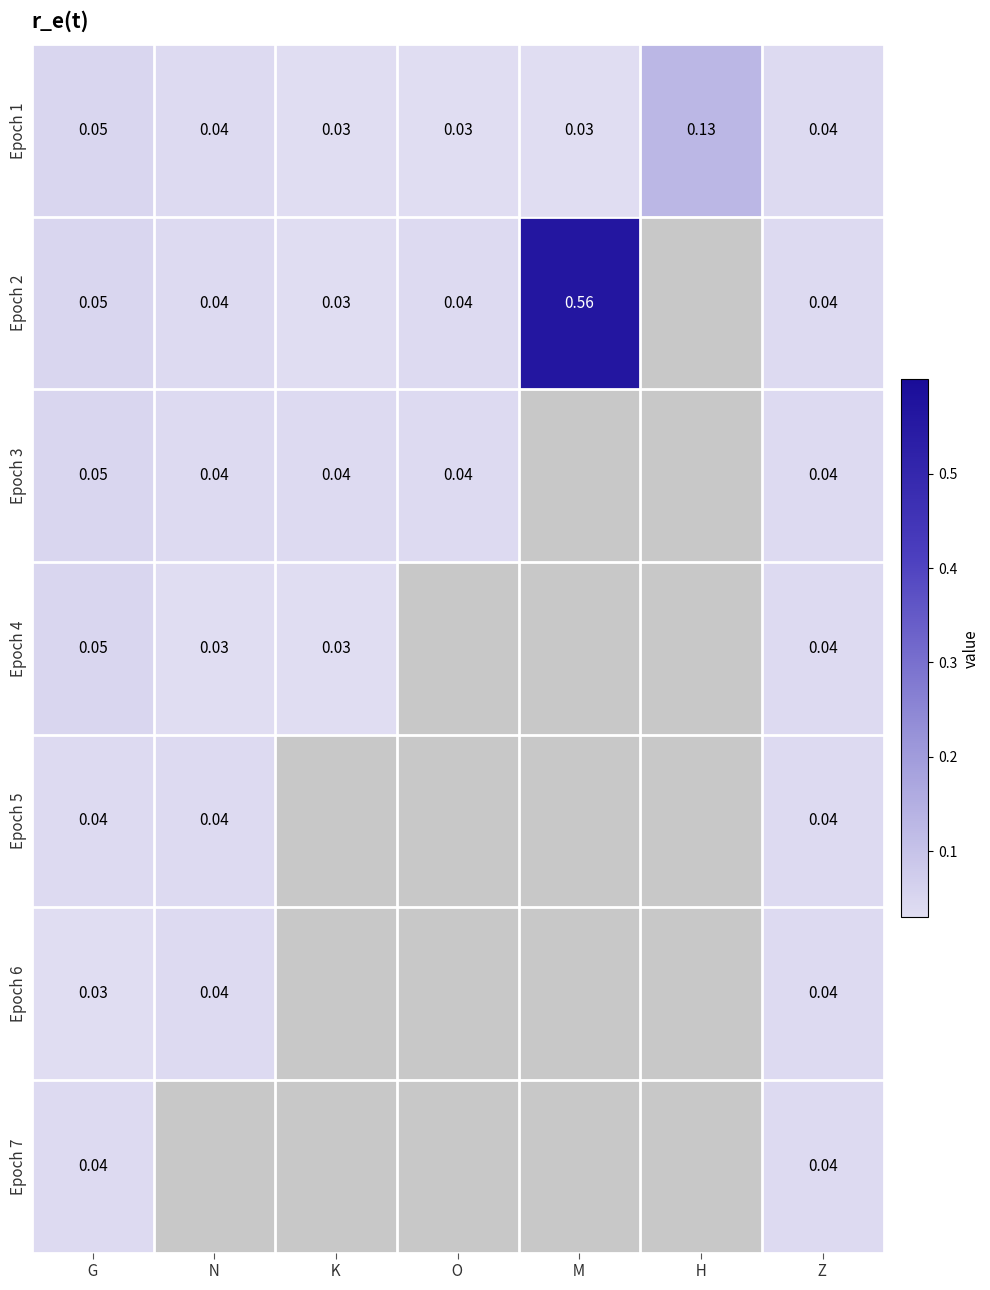

Is the value of Epoch 4 at   G   greater than the value of Epoch 2 at   N  ?

Yes